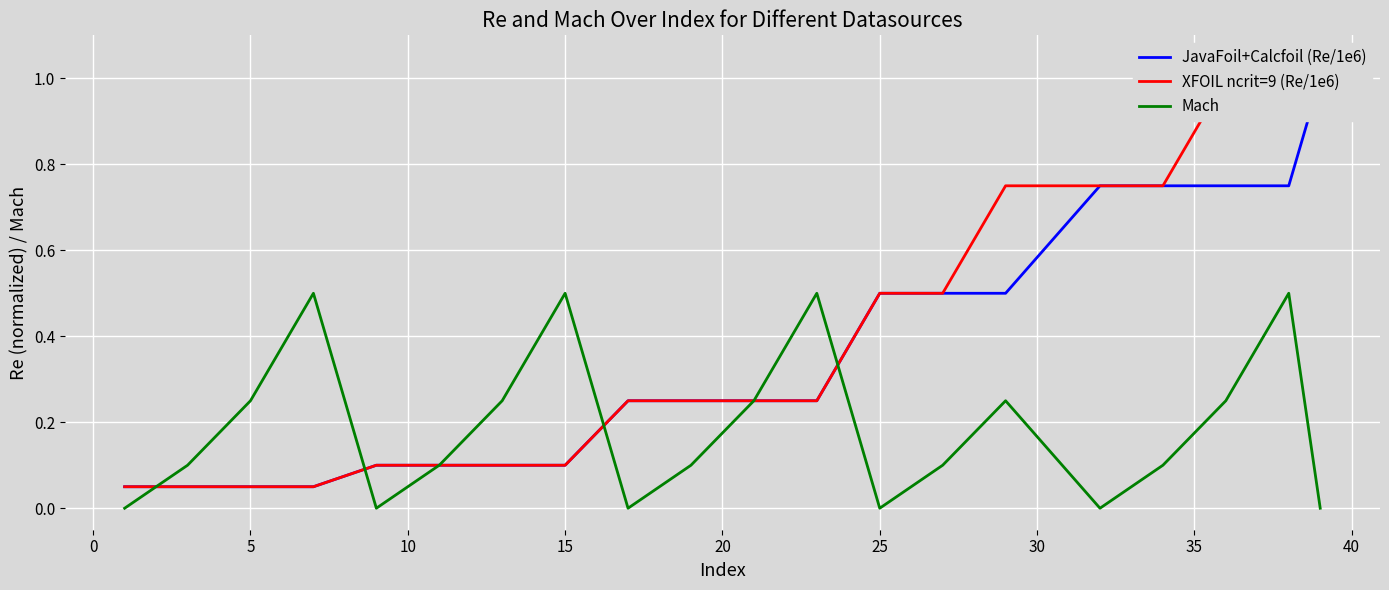

What is the sum of the JavaFoil+Calcfoil (Re/1e6) values at 12 and 40?

0.8